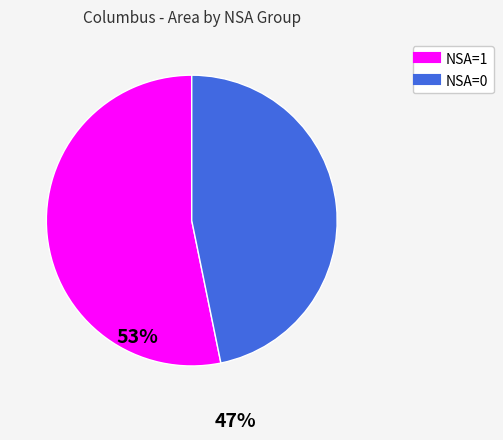

Is it true that NSA=0 is 52% of the pie?

False